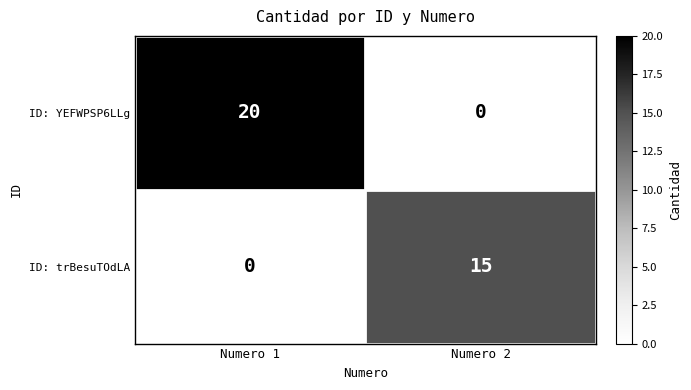

At how many categories does at least one series exceed 8?

2